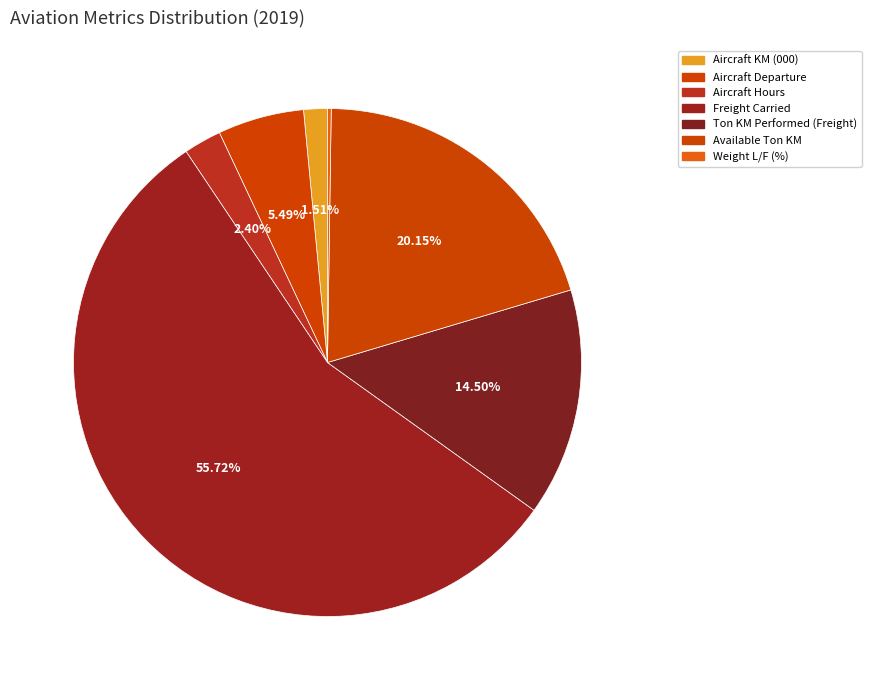

What is the change in value from Aircraft Hours to Ton KM Performed (Freight)?

+3690